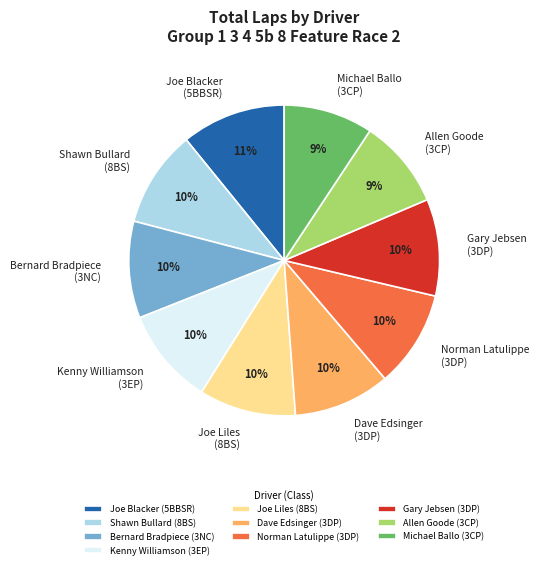

True or false: Joe Liles (8BS) accounts for 22% of the total.

False